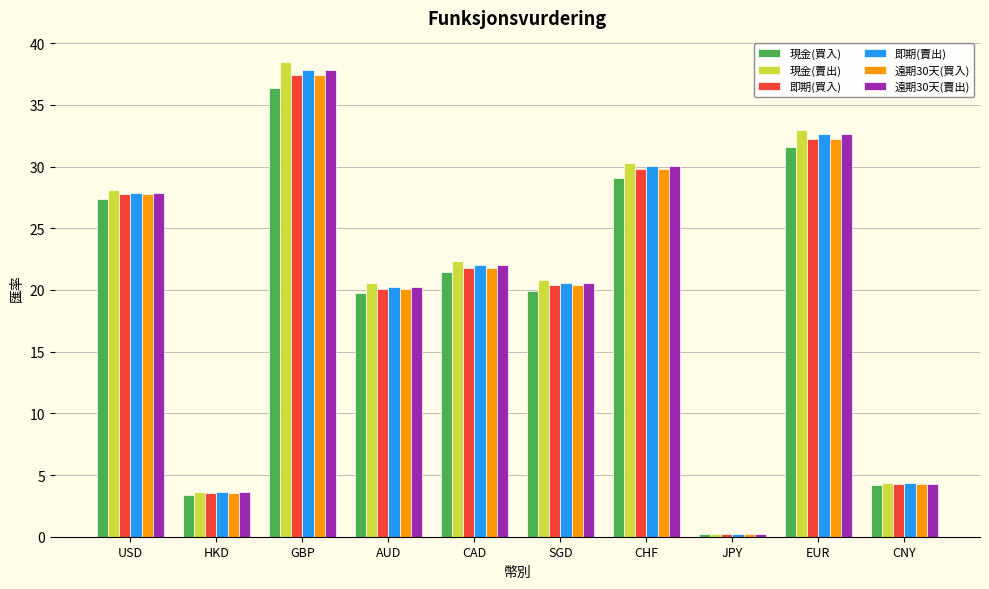

Read the 現金(買入) value at AUD.

19.8